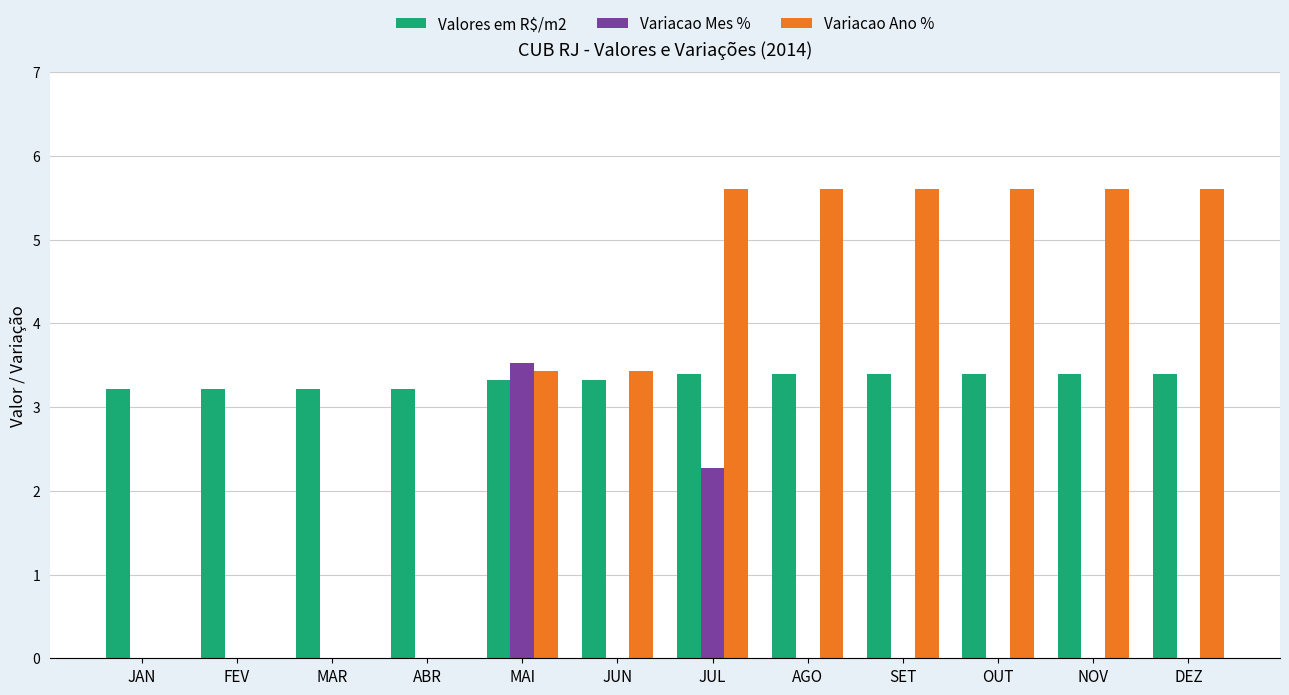

Reading right to left, extract all data points from this chart.

Valores em R$/m2: DEZ=3.4	NOV=3.4	OUT=3.4	SET=3.4	AGO=3.4	JUL=3.4	JUN=3.3	MAI=3.3	ABR=3.2	MAR=3.2	FEV=3.2	JAN=3.2
Variacao Mes %: DEZ=0.0	NOV=0.0	OUT=0.0	SET=0.0	AGO=0.0	JUL=2.3	JUN=0.0	MAI=3.5	ABR=0.0	MAR=0.0	FEV=0.0	JAN=0.0
Variacao Ano %: DEZ=5.6	NOV=5.6	OUT=5.6	SET=5.6	AGO=5.6	JUL=5.6	JUN=3.4	MAI=3.4	ABR=0.0	MAR=0.0	FEV=0.0	JAN=0.0